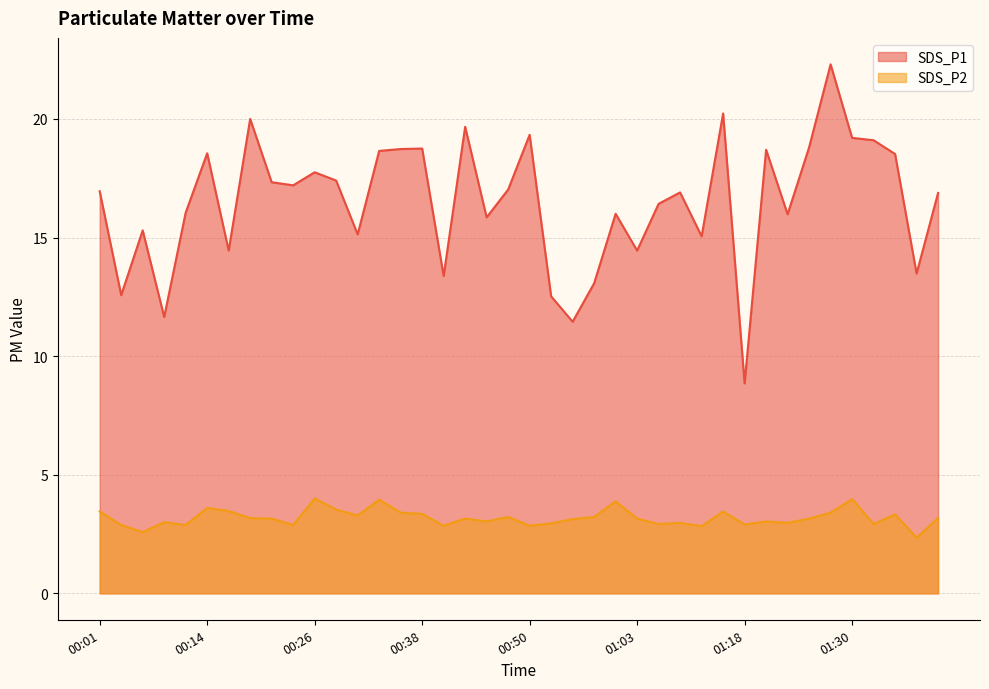

What position from the left is 00:28?

12